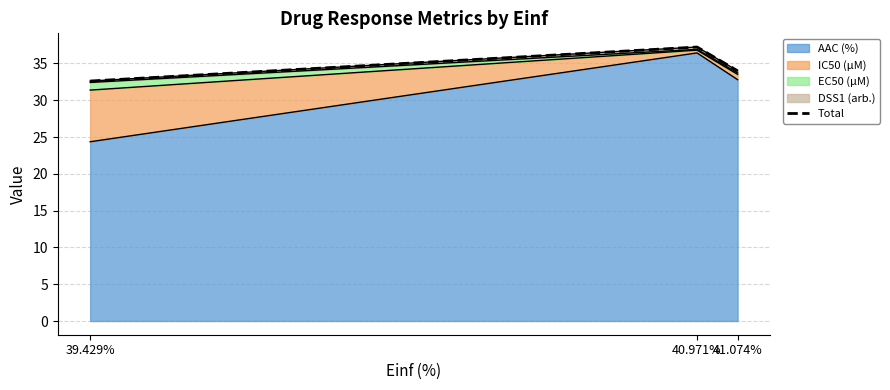

How many lines are shown in the chart?

1